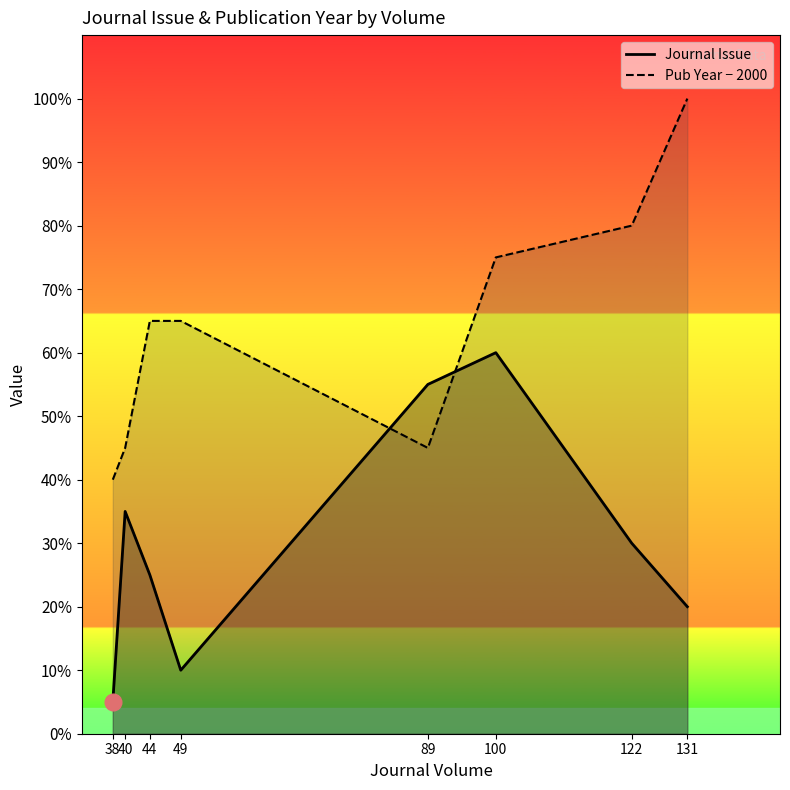

Reading left to right, extract all data points from this chart.

Journal Issue: 38=1	40=7	44=5	49=2	89=11	100=12	122=6	131=4
Pub Year − 2000: 38=8	40=9	44=13	49=13	89=9	100=15	122=16	131=20